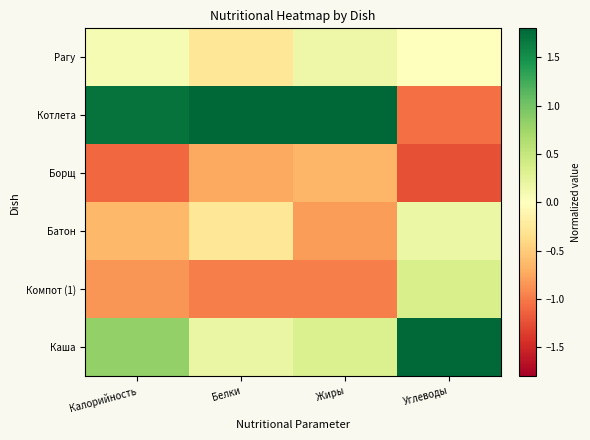

At which category is the sum across all series the highest?

Калорийность